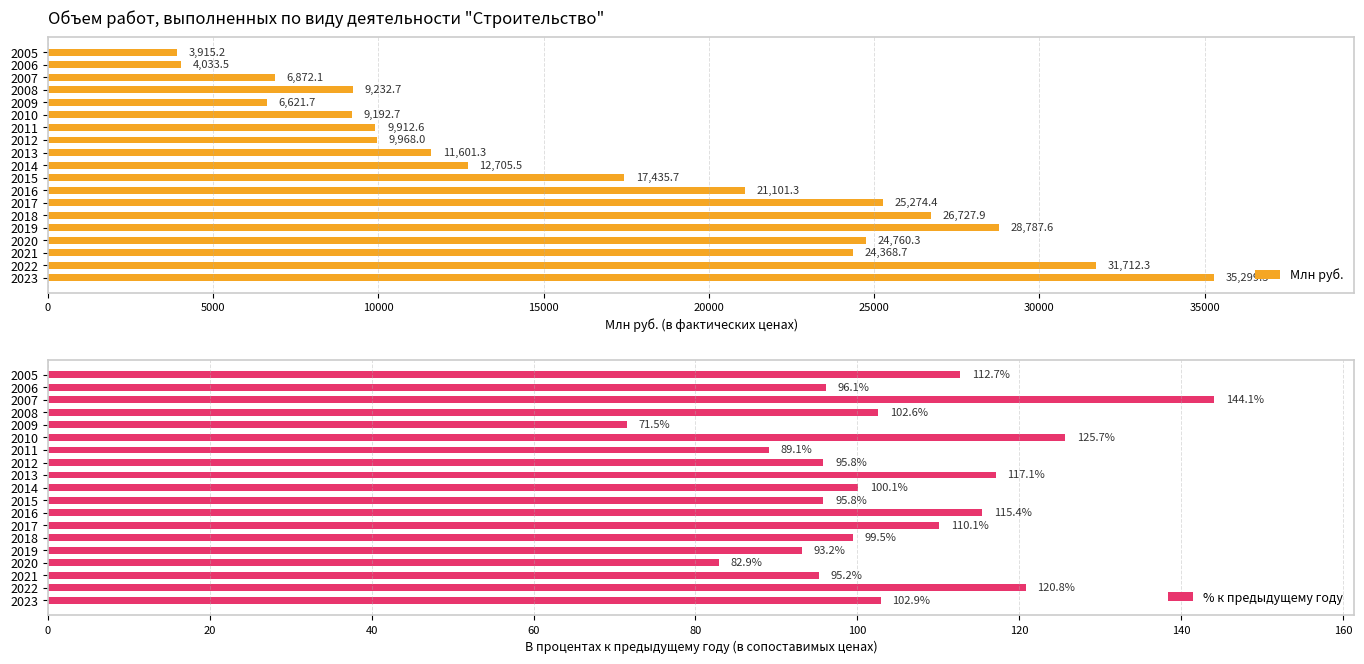

At which label is Млн руб. closest to 19607?

2016